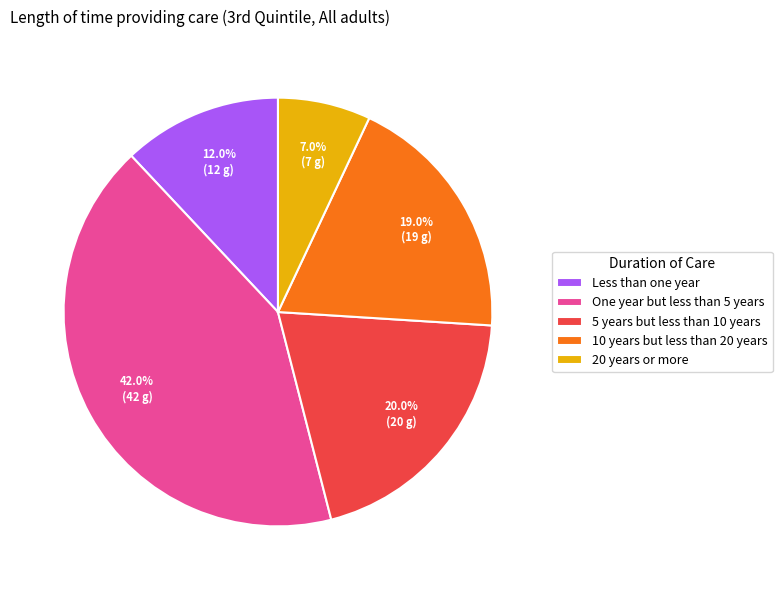

To the nearest percent, what is the combined percentage of 5 years but less than 10 years and One year but less than 5 years?

62%